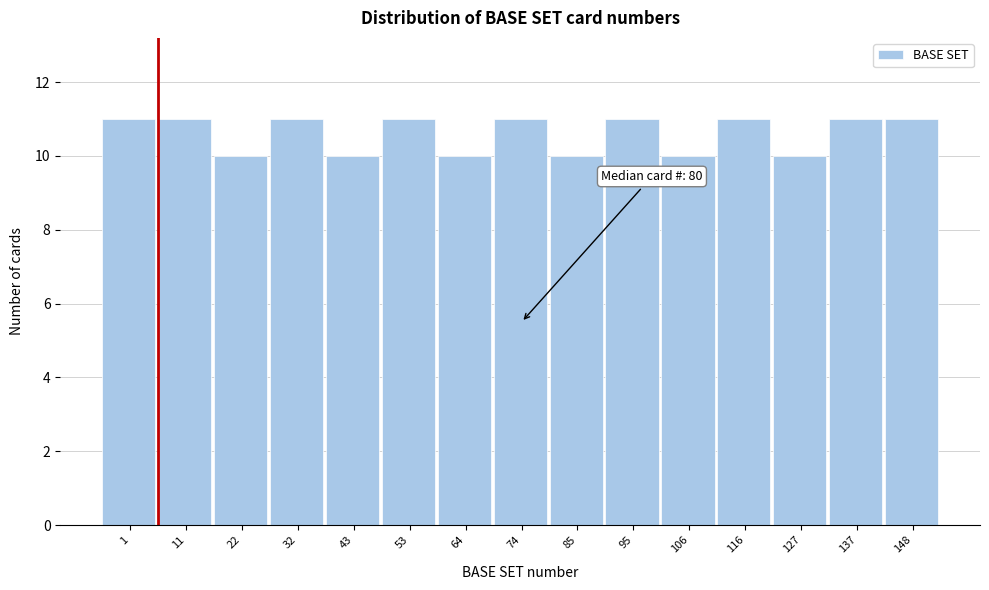

Reading right to left, transcribe all the data shown in this chart.

148=11	137=11	127=10	116=11	106=10	95=11	85=10	74=11	64=10	53=11	43=10	32=11	22=10	11=11	1=11